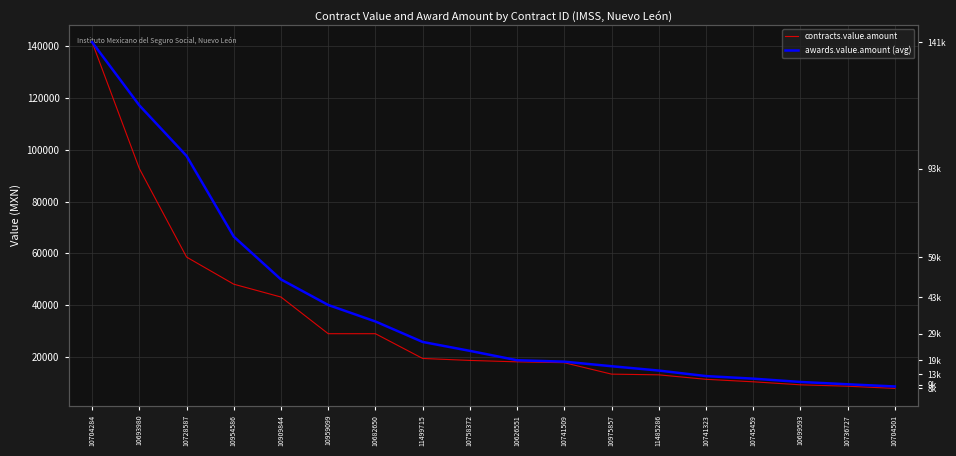

How many lines are shown in the chart?

2